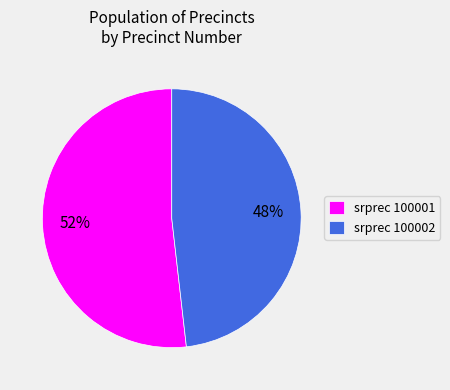

What is the ratio of the value at srprec 100001 to the value at srprec 100002?

1.1